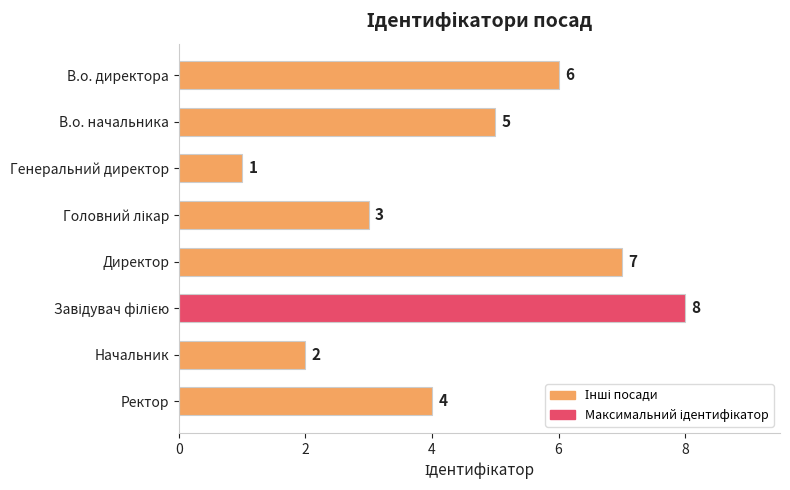

The chart shows a value of 6 at В.о. директора. True or false?

True